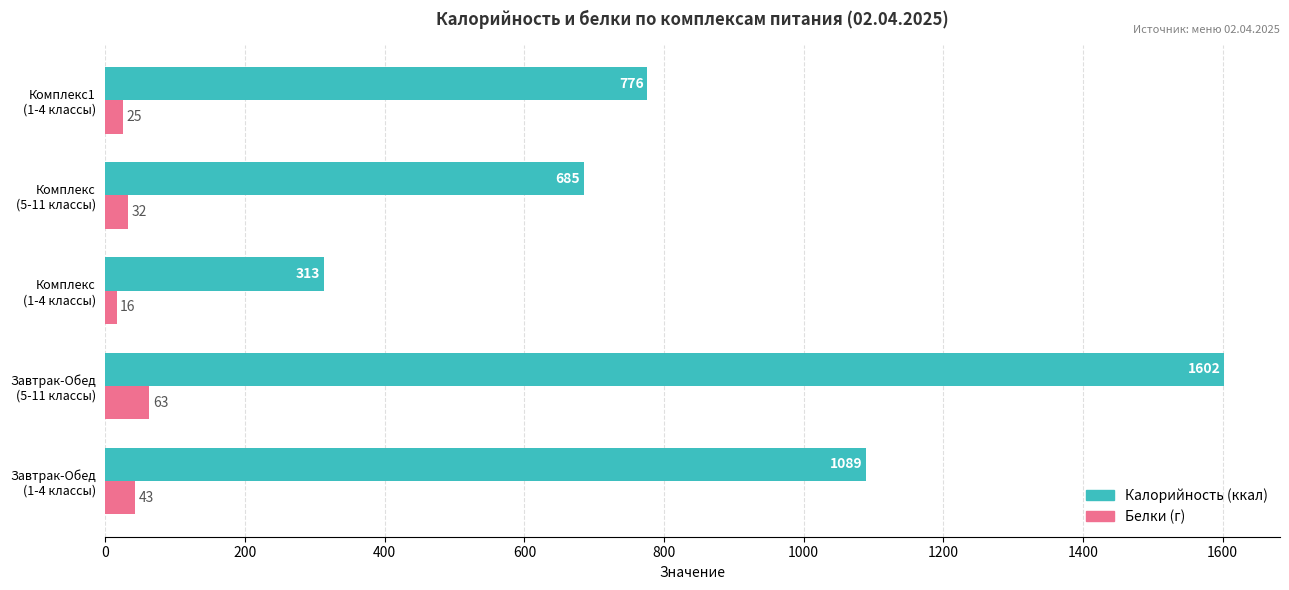

What is the minimum value shown in the chart?

16